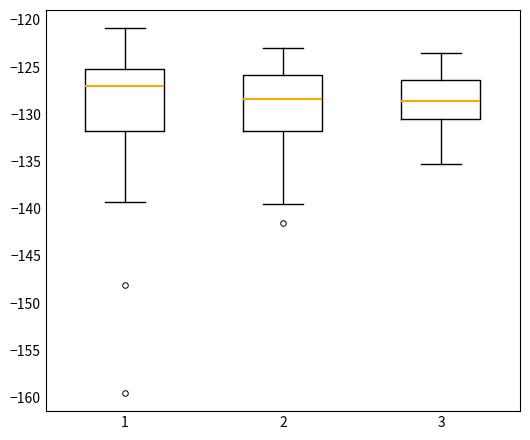

Reading left to right, read every box against the y-axis: the position of its median line, the range the box covers, and the ends of its whiskers. The values are not printed on the chart, so give them approximately, as read against the axis.

1: median -127.0, box -132.0 to -125.0, whiskers -139.5 to -121.0
2: median -128.5, box -132.0 to -126.0, whiskers -139.5 to -123.0
3: median -128.5, box -130.5 to -126.5, whiskers -135.5 to -123.5